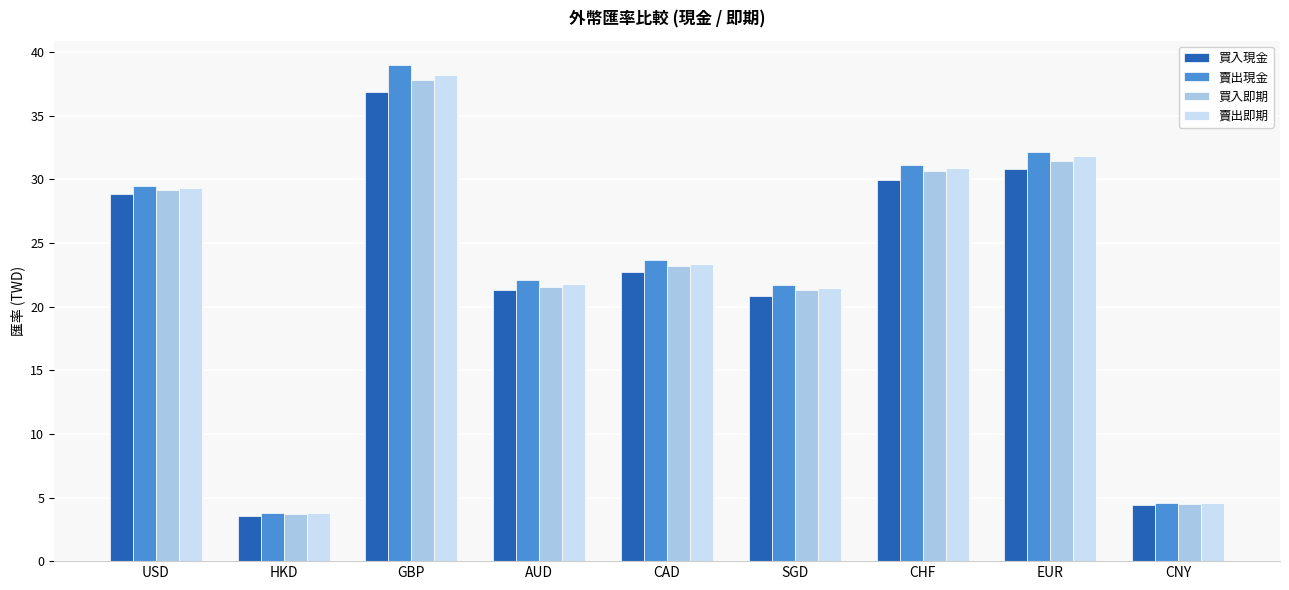

Is the value of 買入即期 at AUD greater than the value of 買入現金 at USD?

No